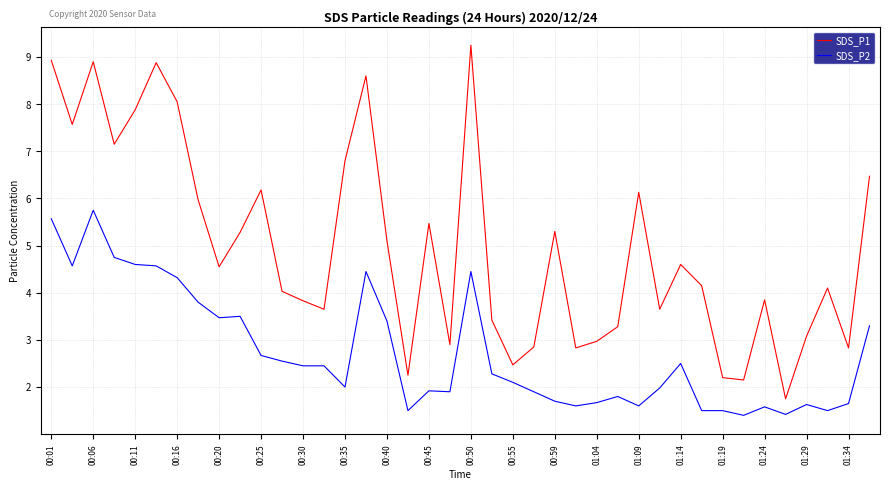

True or false: SDS_P2 and SDS_P1 intersect in this chart.

False